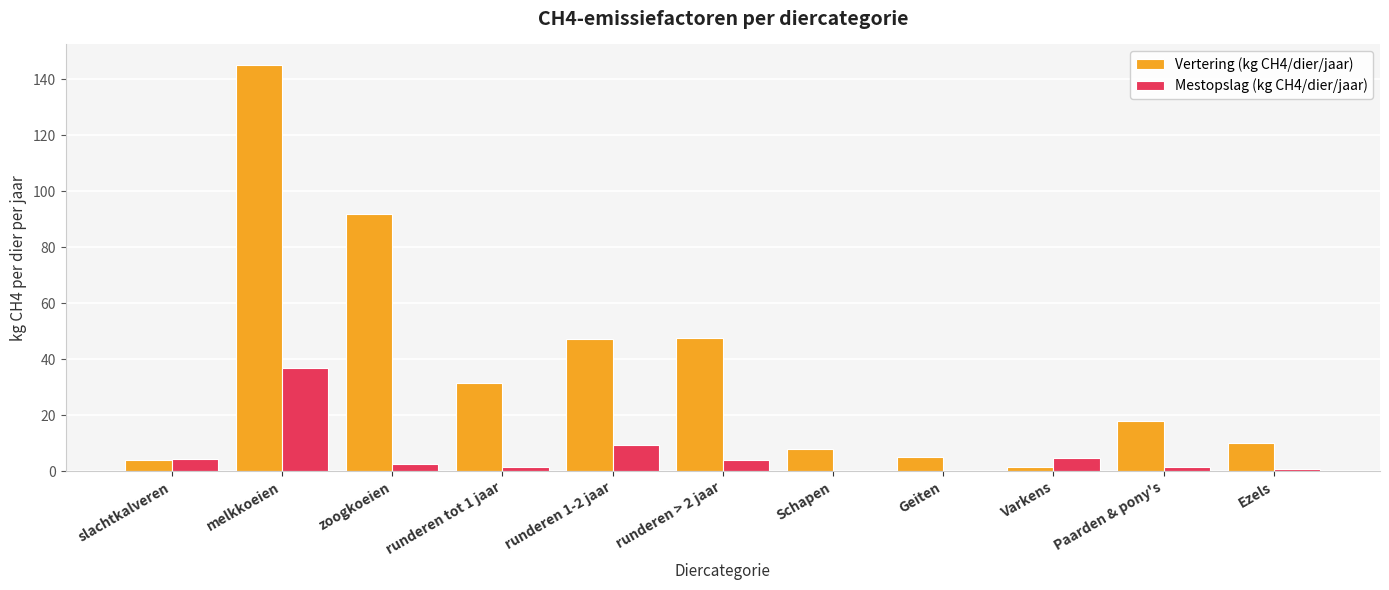

What is the total value across all series at Ezels?

10.8